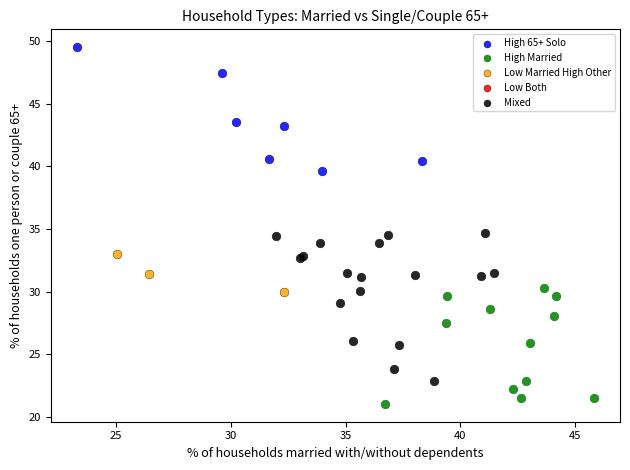

Which series has the largest Y range (max minus min)?

Mixed